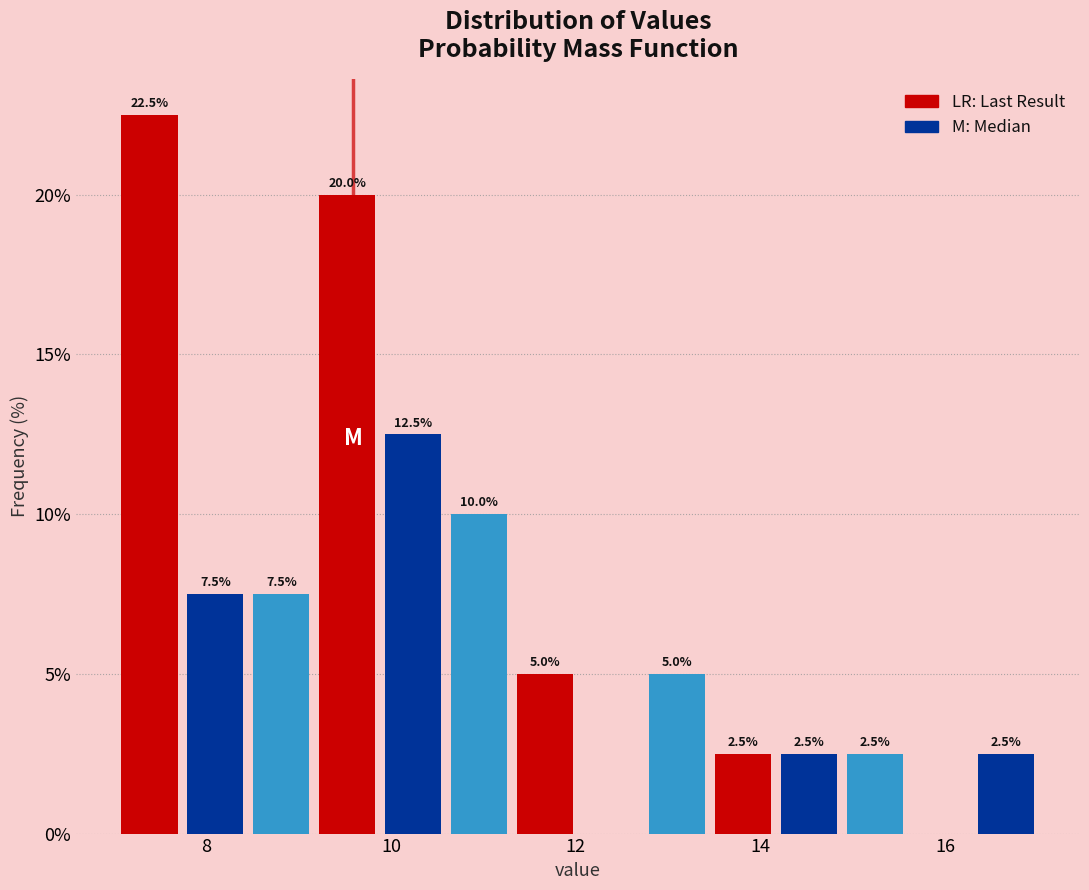

Around what value on the x-axis is the tallest bar? Give the approximate position of its centre, as read against the axis.

7.4